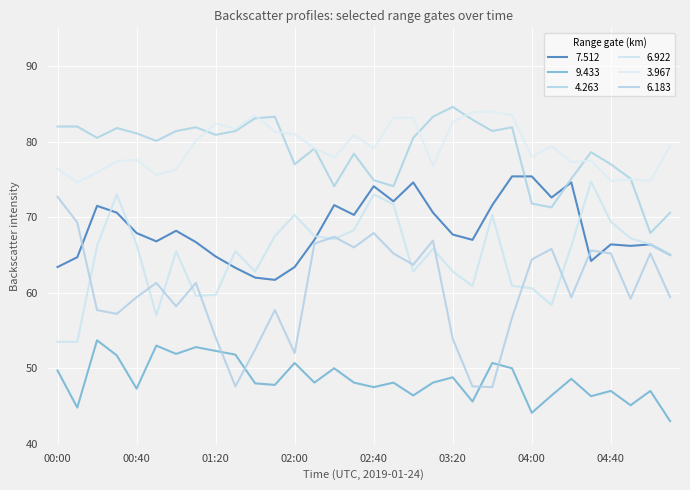

Is this an area chart (filled region under the line)?

No